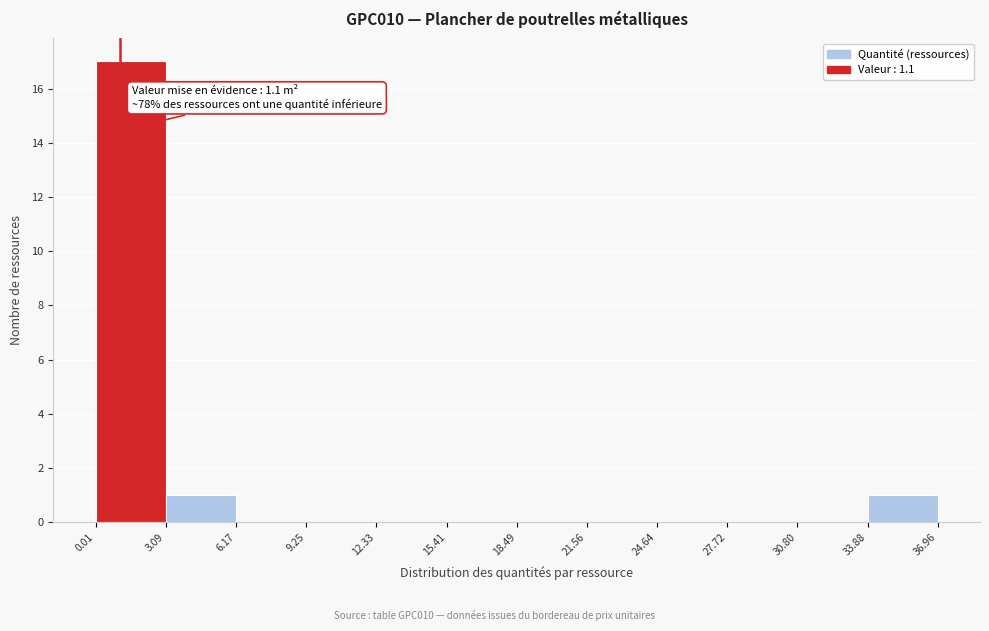

Which range on the x-axis has the tallest bar?

0.01 to 3.09